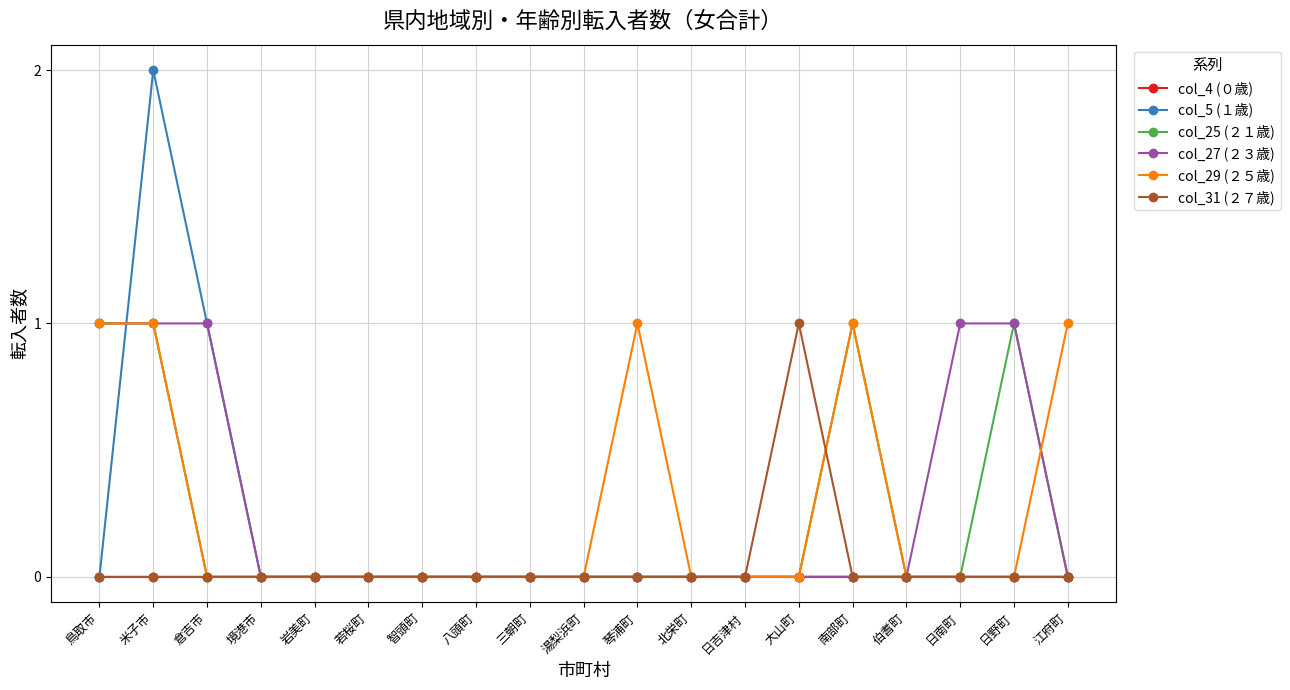

What is the sum of all col_29 (２５歳) values?

5